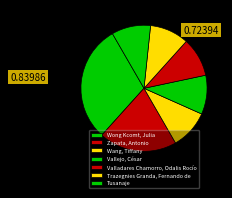

What is the smallest slice in the pie chart?

Wang, Tiffany